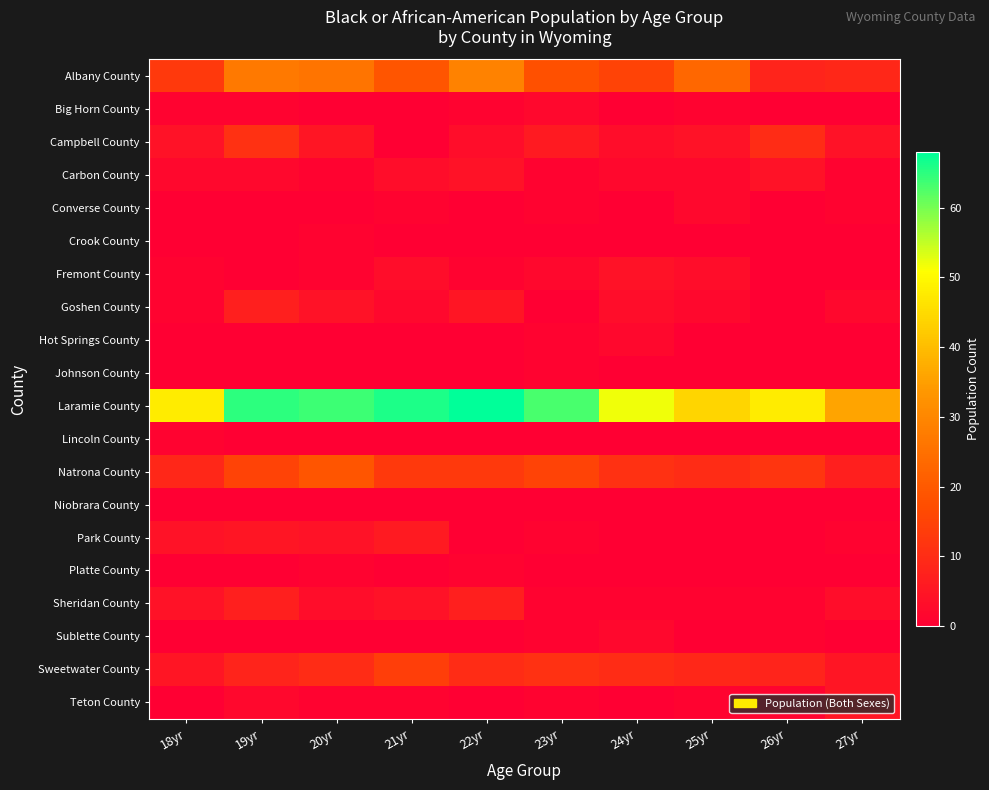

Rank the series by their maximum value, from lowest to highest.

Niobrara County, Crook County, Johnson County, Lincoln County, Platte County, Big Horn County, Converse County, Hot Springs County, Sublette County, Carbon County, Fremont County, Teton County, Park County, Goshen County, Sheridan County, Campbell County, Sweetwater County, Natrona County, Albany County, Laramie County